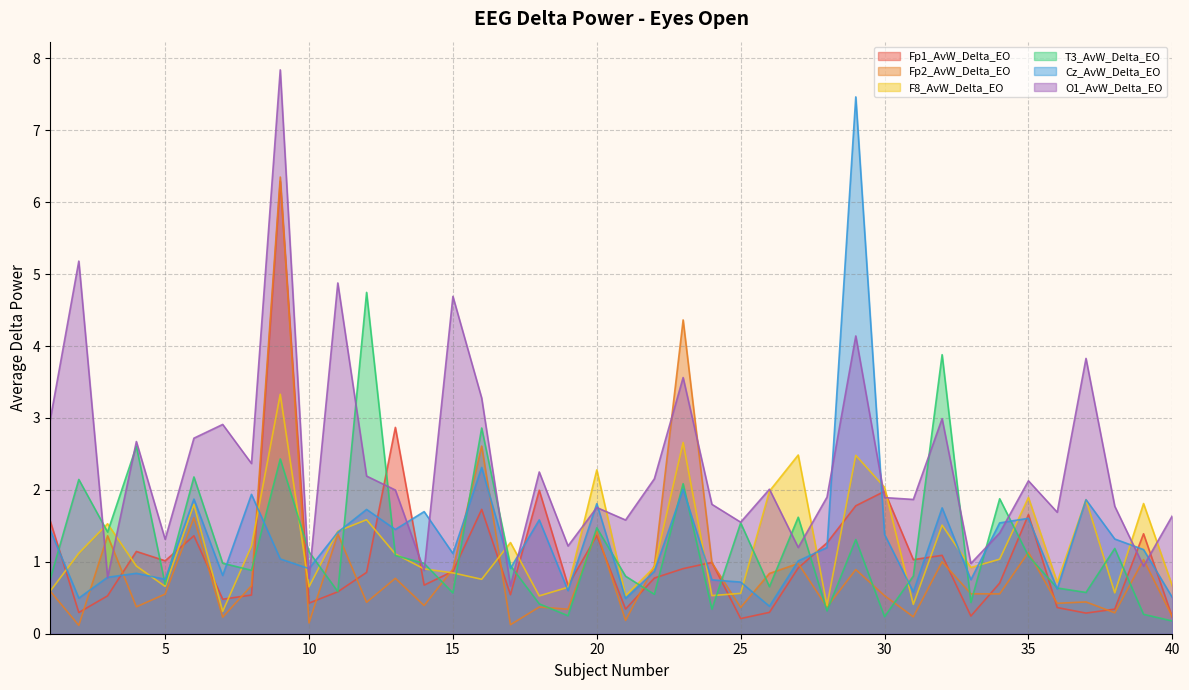

What is the spread (max minus min) of values at 35?

1.0